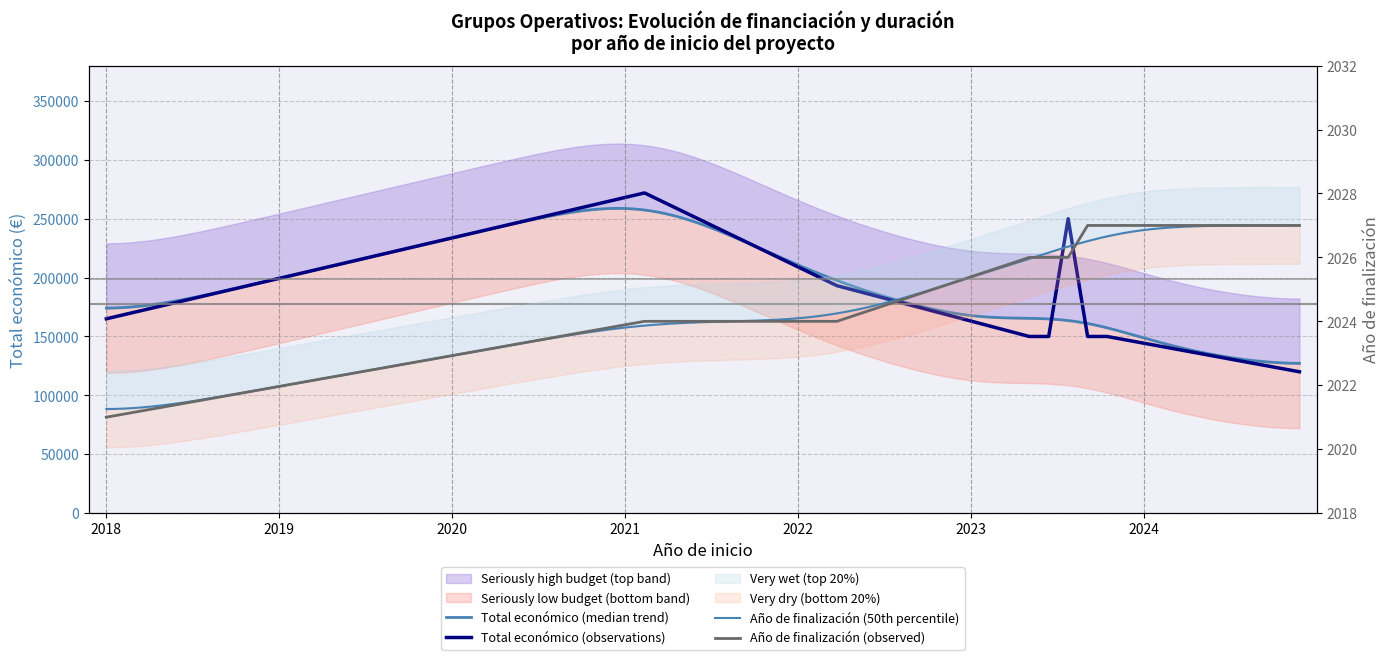

Which series has the widest spread of values?

Total económico